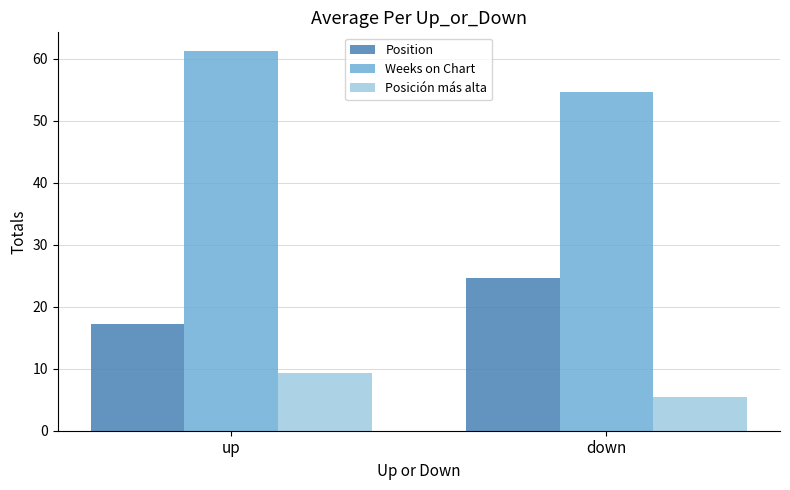

What is the average value of the Position series?

20.9